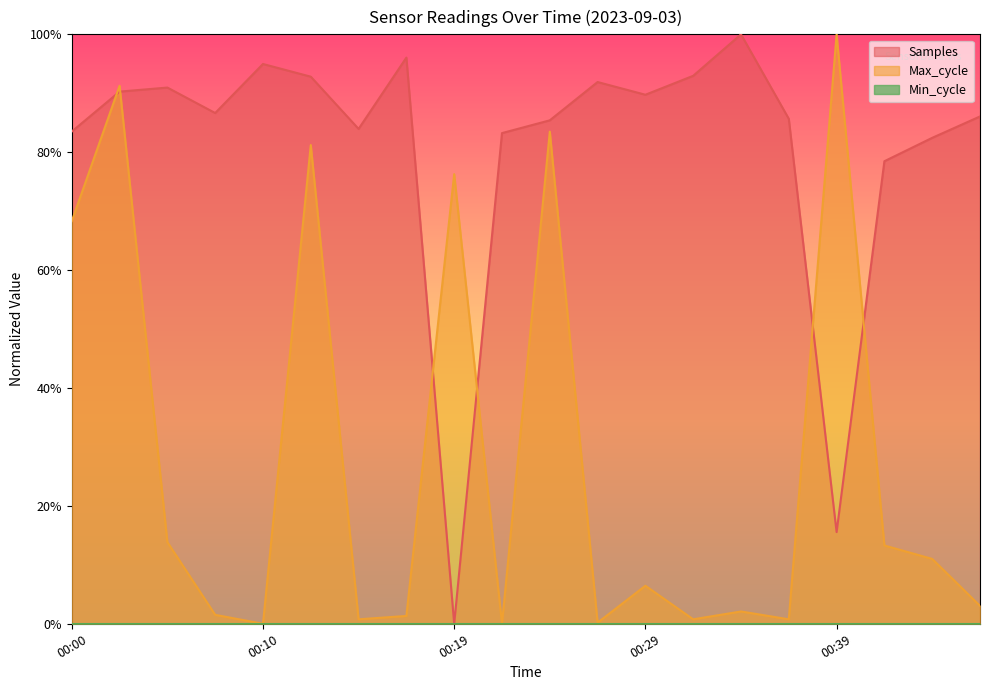

Does the chart display data point markers on the line(s)?

No